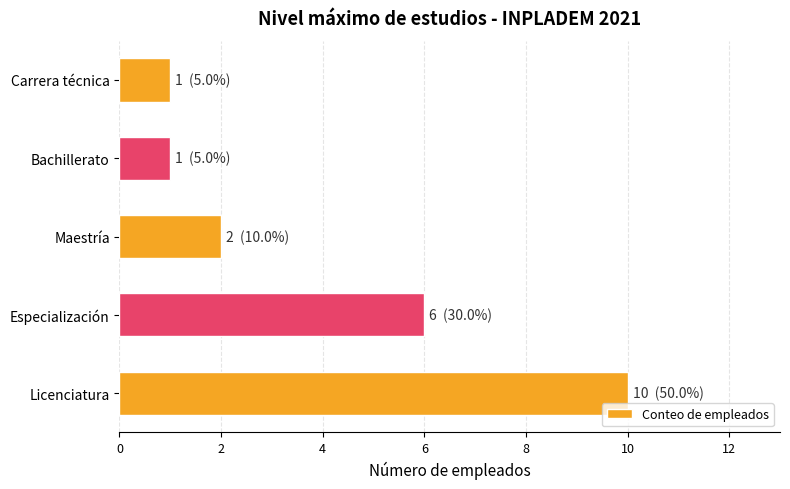

How many bars are there in total?

5